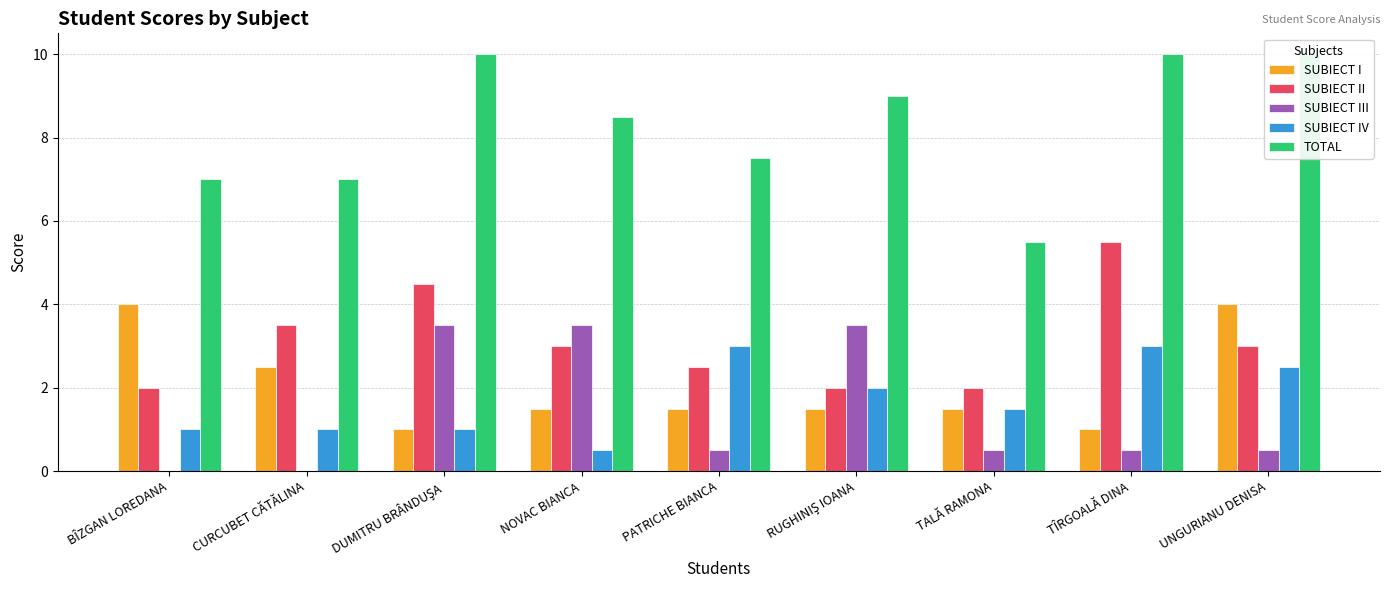

Count the SUBIECT II values in the range 2 to 3.

6